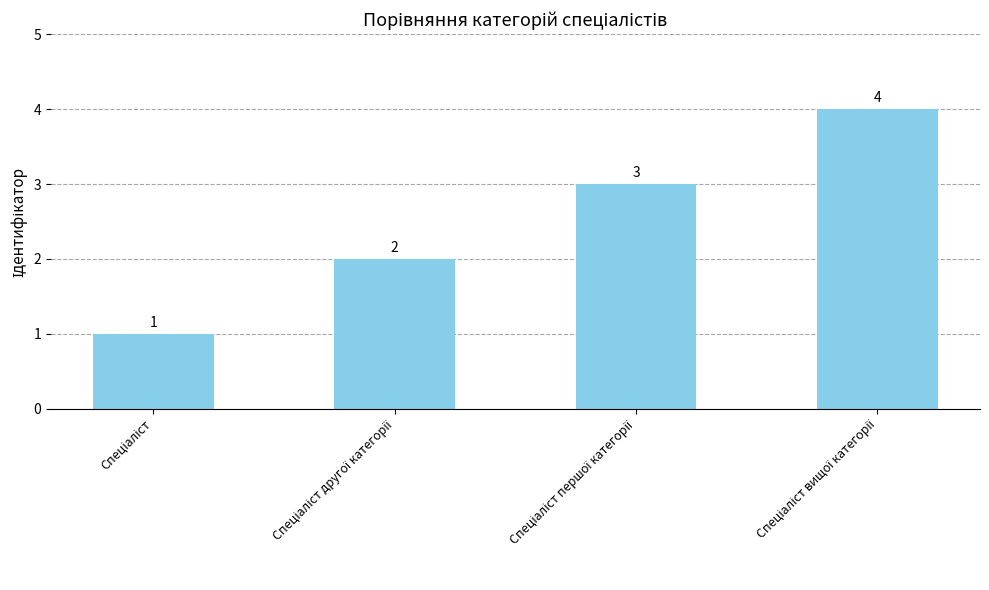

How many values are between 2 and 4?

3